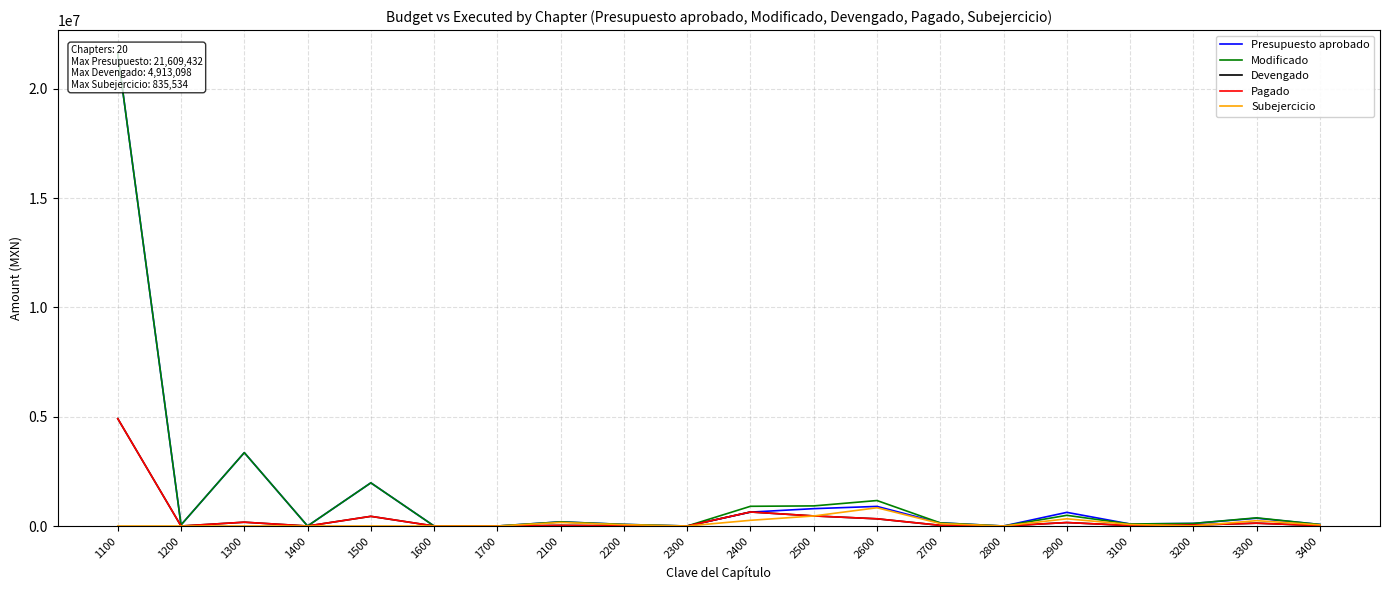

True or false: Presupuesto aprobado has a value of 59862.7 at 3200.

False